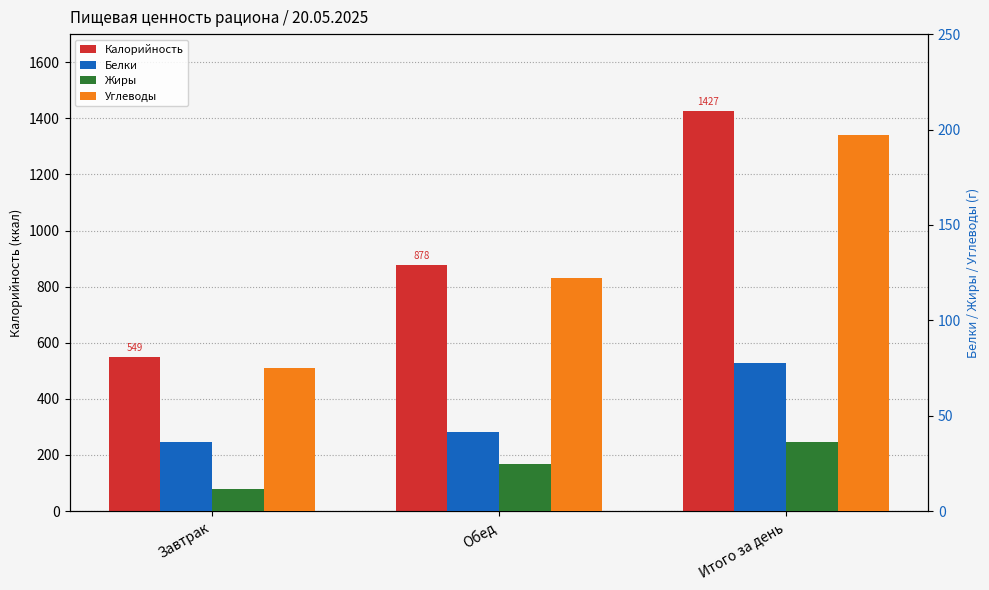

The Калорийность series shows 1208.4 at Обед. True or false?

False